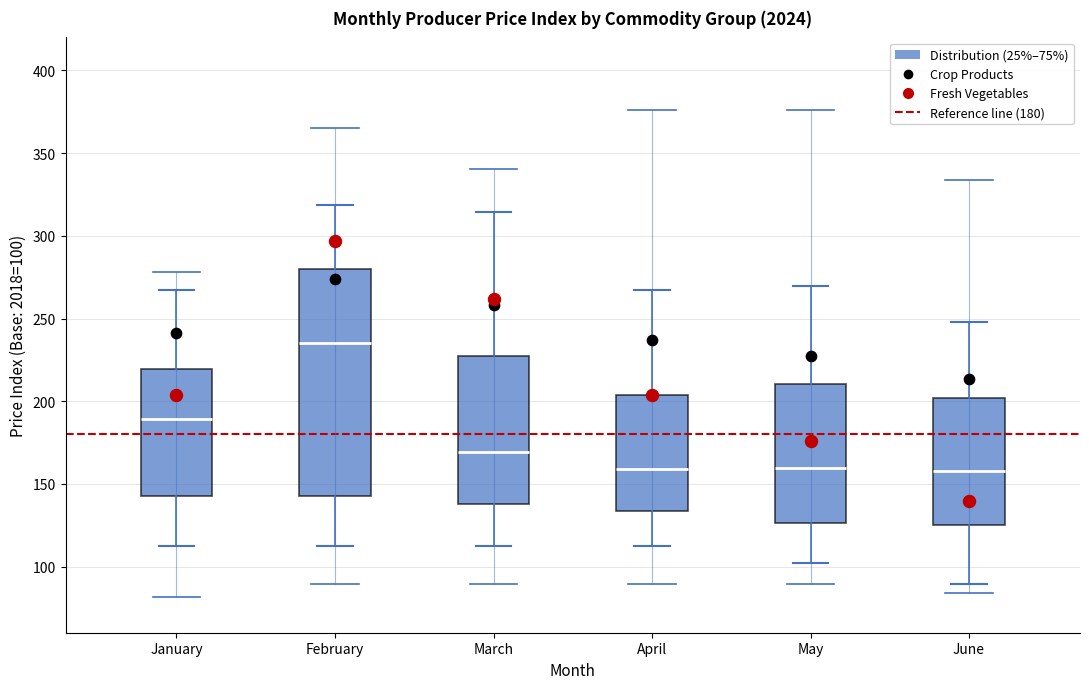

Reading left to right, transcribe this box plot: for each box, give where its median line is, the range the box spans, and where its two whiskers end, as read against the y-axis. The values are not printed on the chart, so give them approximately, as read against the axis.

January: median 190, box 145 to 220, whiskers 115 to 265
February: median 235, box 145 to 280, whiskers 115 to 320
March: median 170, box 140 to 225, whiskers 115 to 315
April: median 160, box 135 to 205, whiskers 115 to 270
May: median 160, box 125 to 210, whiskers 100 to 270
June: median 160, box 125 to 200, whiskers 90 to 250